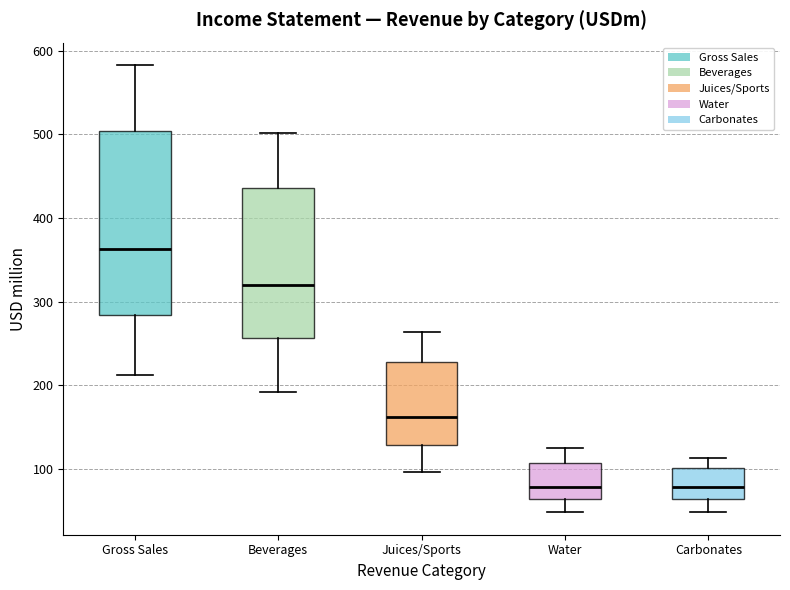

Which box is the tallest, from its lower edge to its upper edge?

Gross Sales